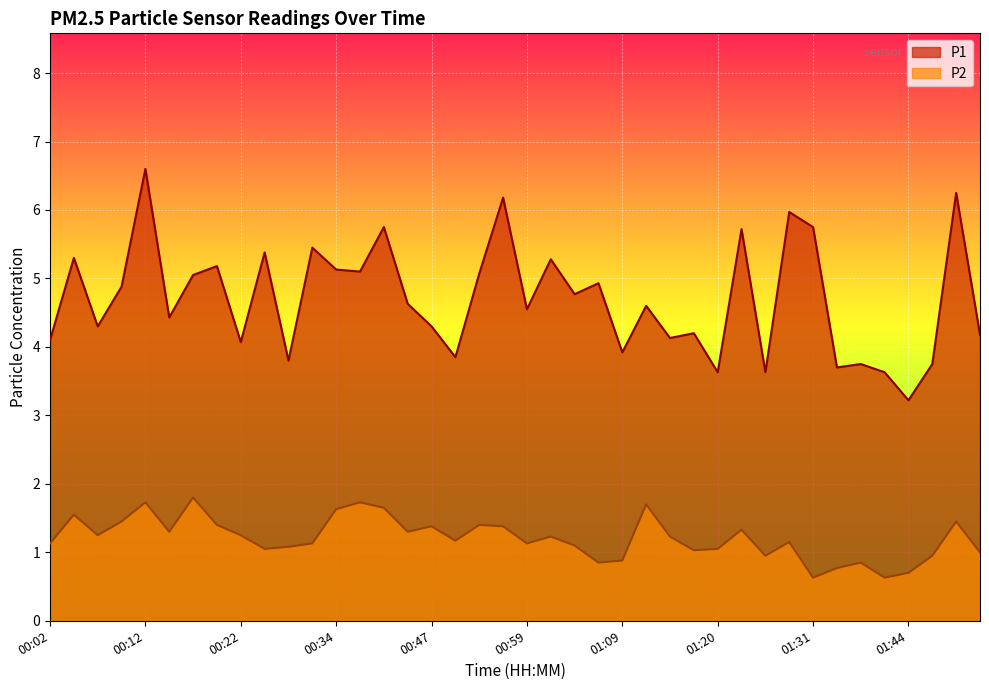

At how many categories does at least one series exceed 5?

16